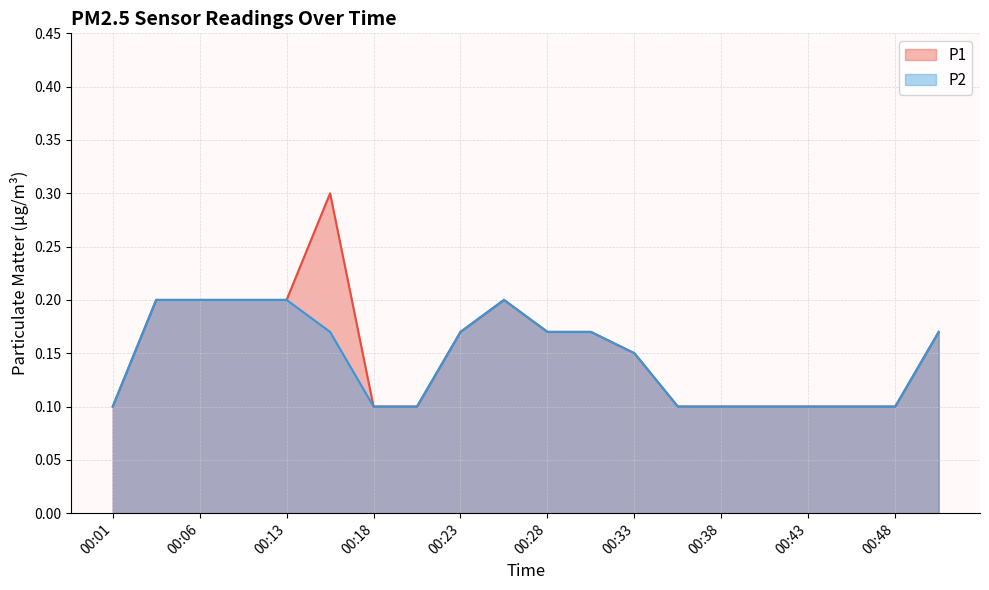

Does the chart have visible grid lines?

Yes